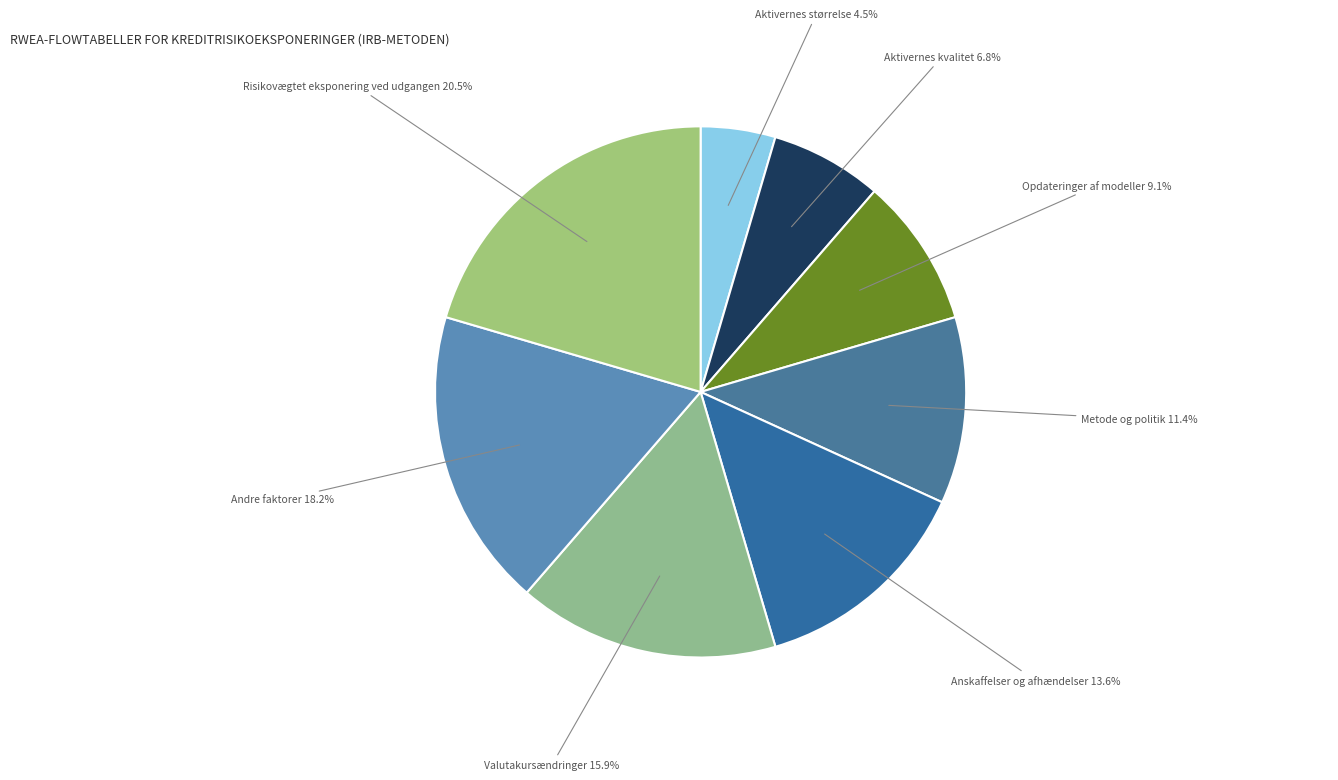

How many slices are in this pie chart?

8